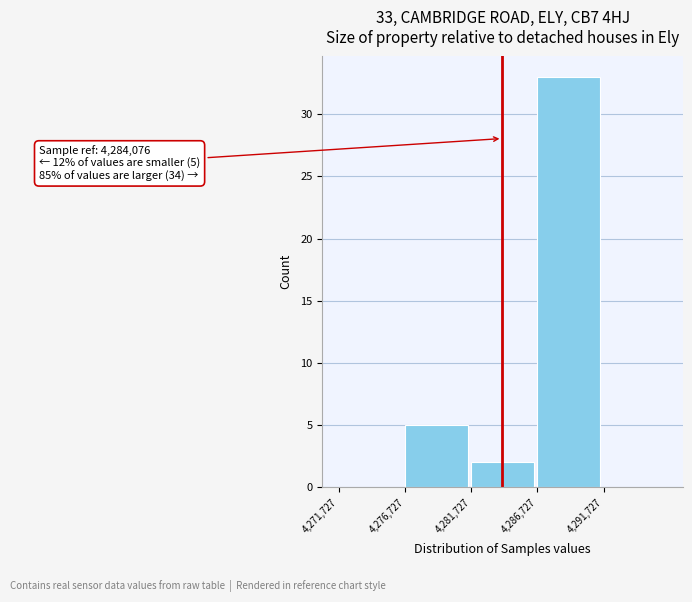

Over which range of the x-axis is the bar tallest?

4286500 to 4291500